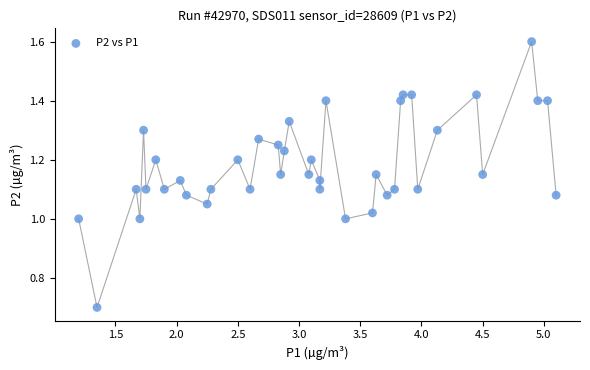

What is the range of X values (max minus min)?

3.9